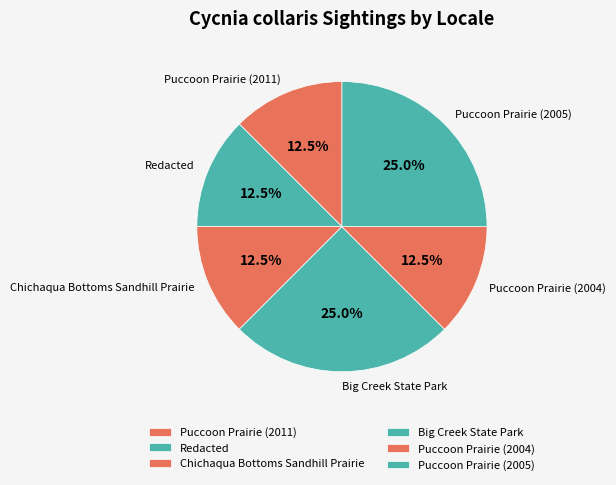

Does Puccoon Prairie (2004) account for over 50% of the chart?

No